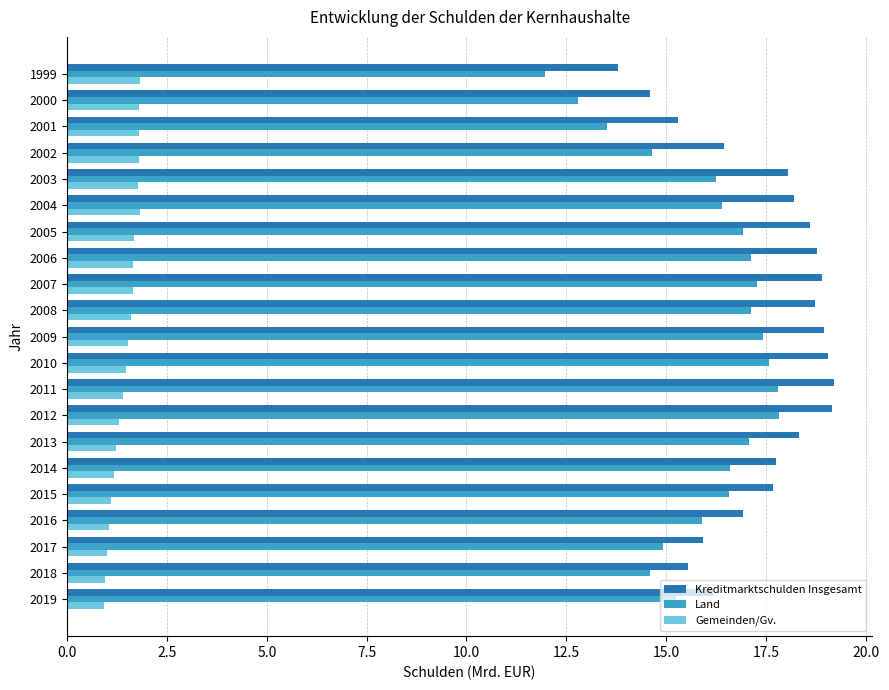

The value of Kreditmarktschulden Insgesamt at 2005 is 28.4. True or false?

False